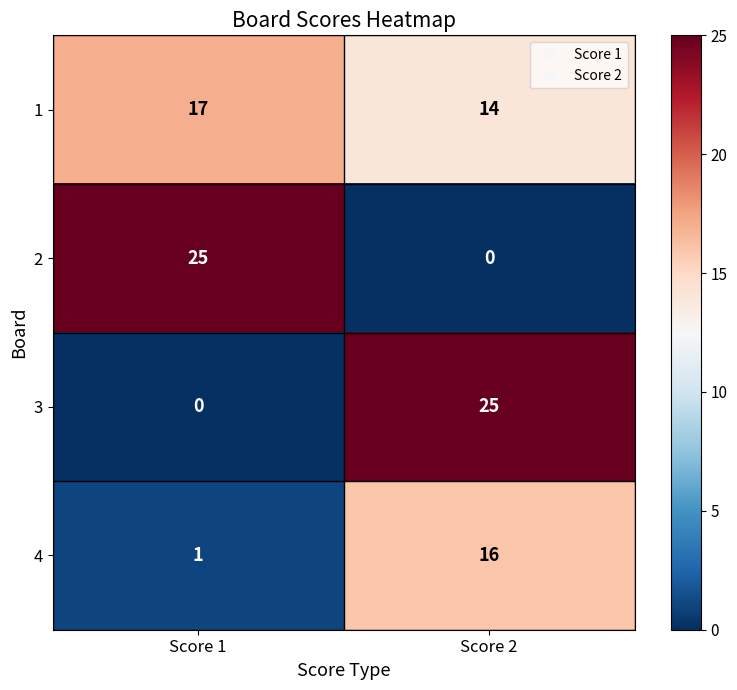

The 4 series shows 1 at Score 1. True or false?

True